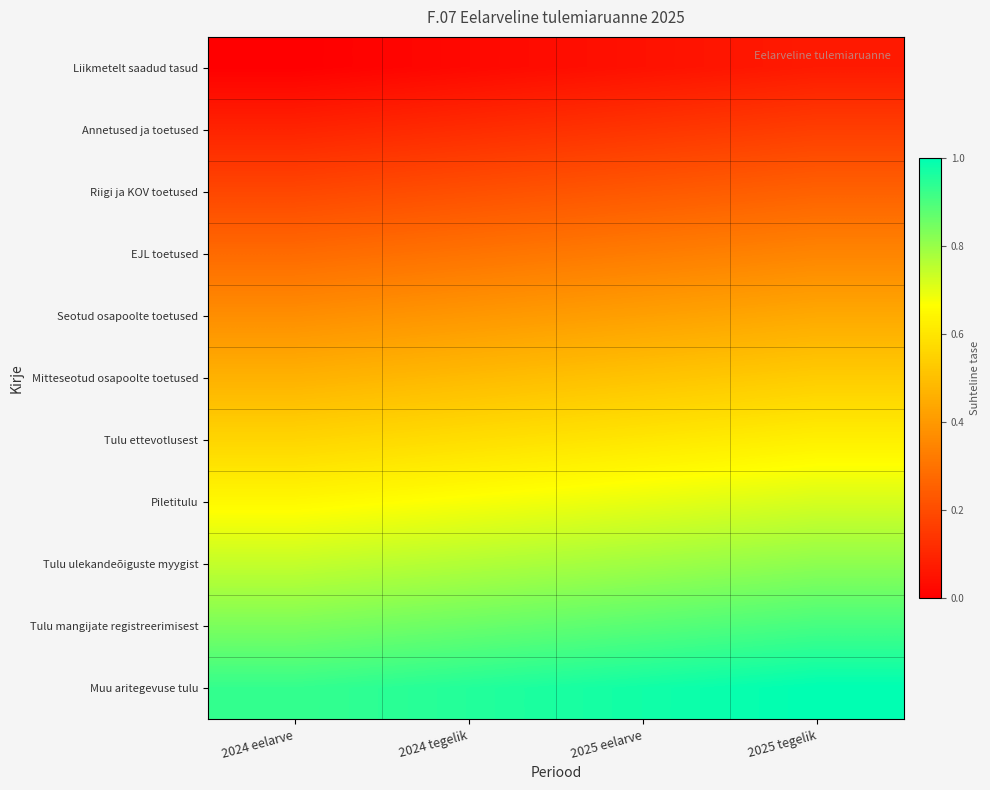

Which has a higher value, 2024 eelarve or 2024 tegelik?

2024 tegelik